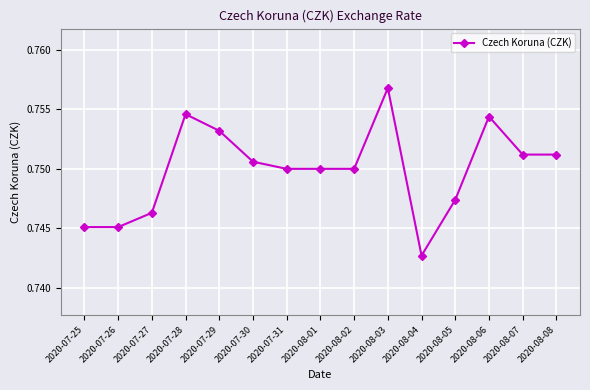

What position from the left is 2020-08-02?

9